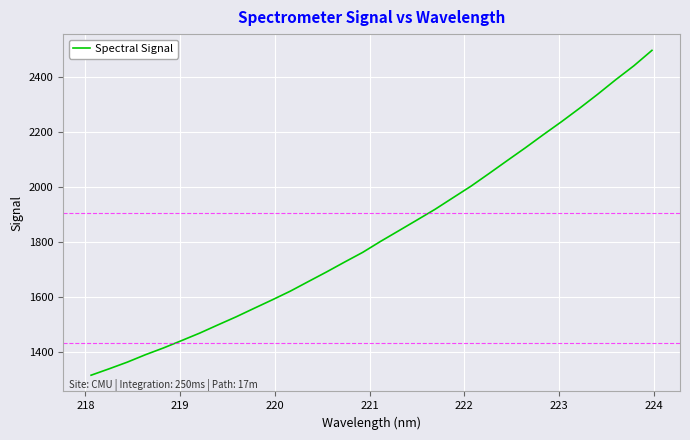

What is the difference between the maximum and minimum values?

1181.9